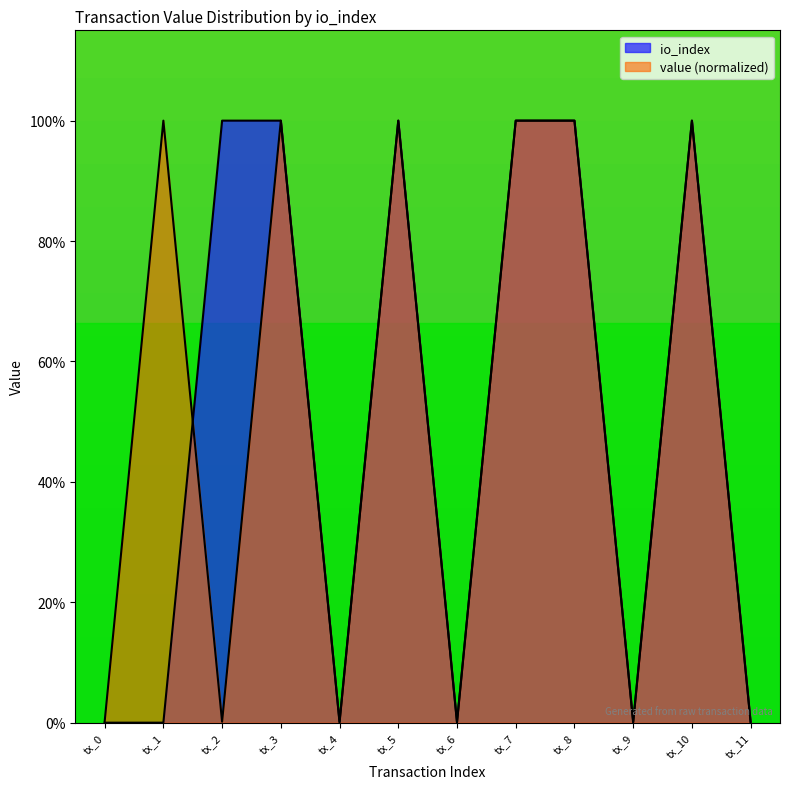

Which has a higher value, tx_1 or tx_9?

tx_1